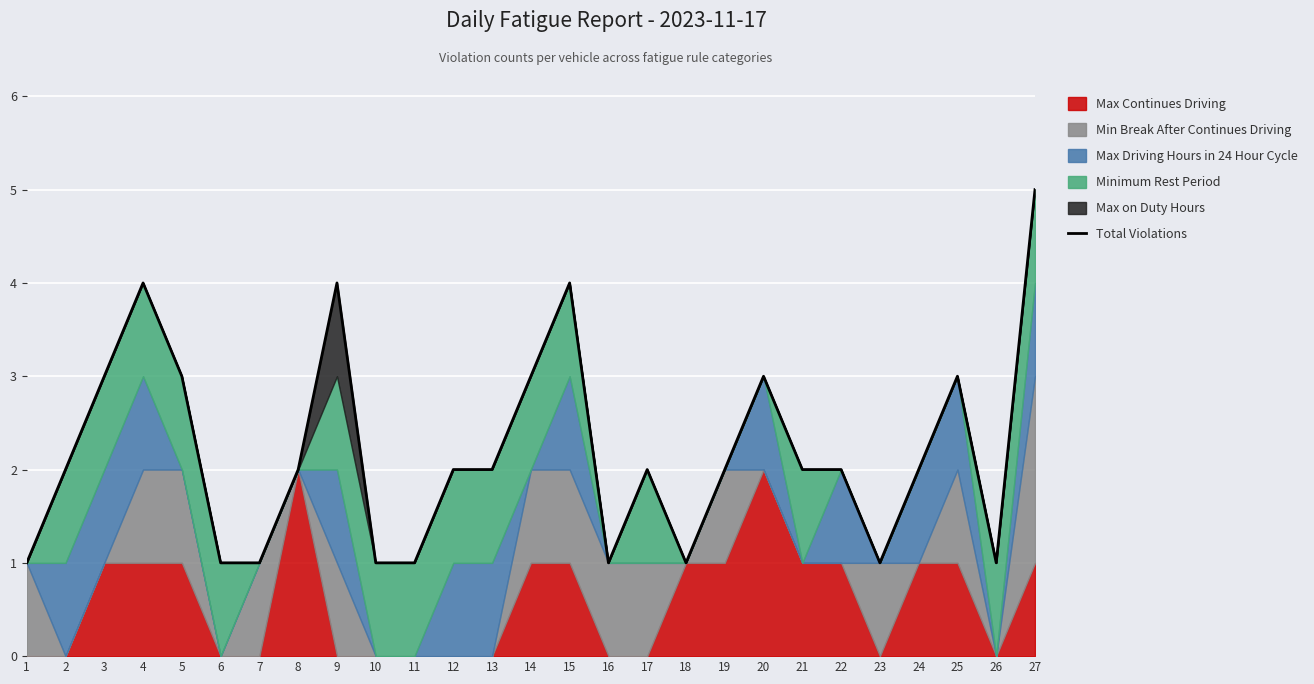

What is the value of the 8th point from the left?

2